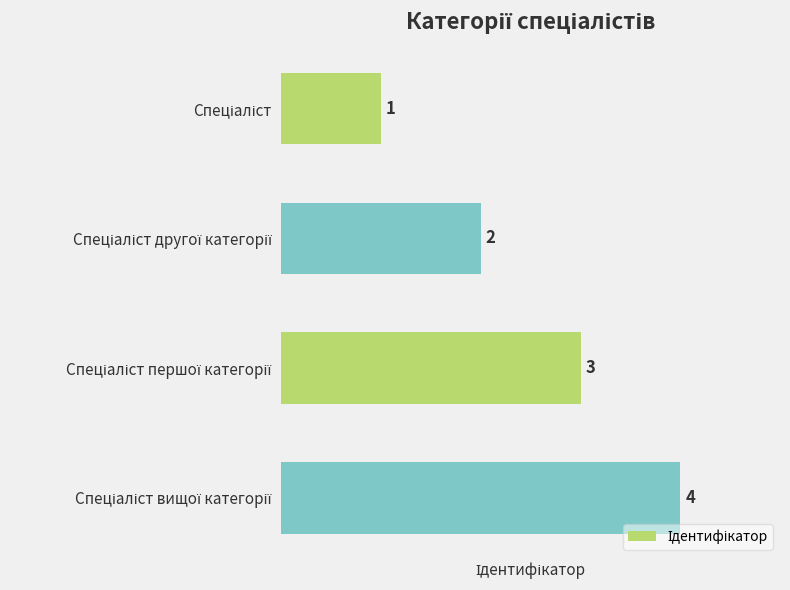

What is the value of the 4th bar from the top?

4